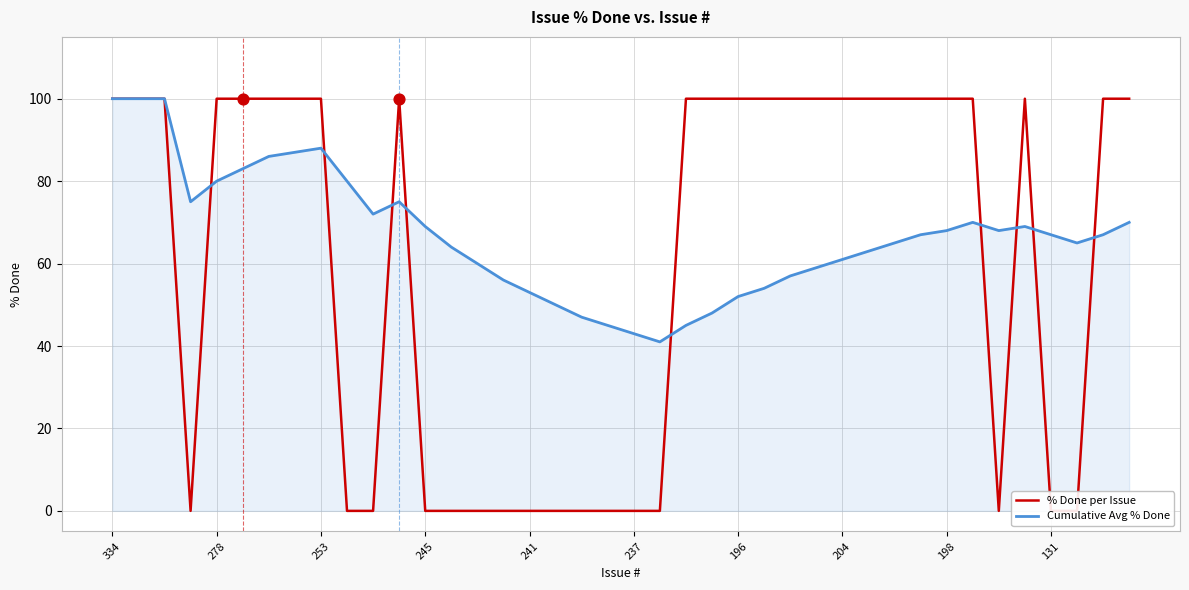

Which series contains the highest Y value?

% Done per Issue